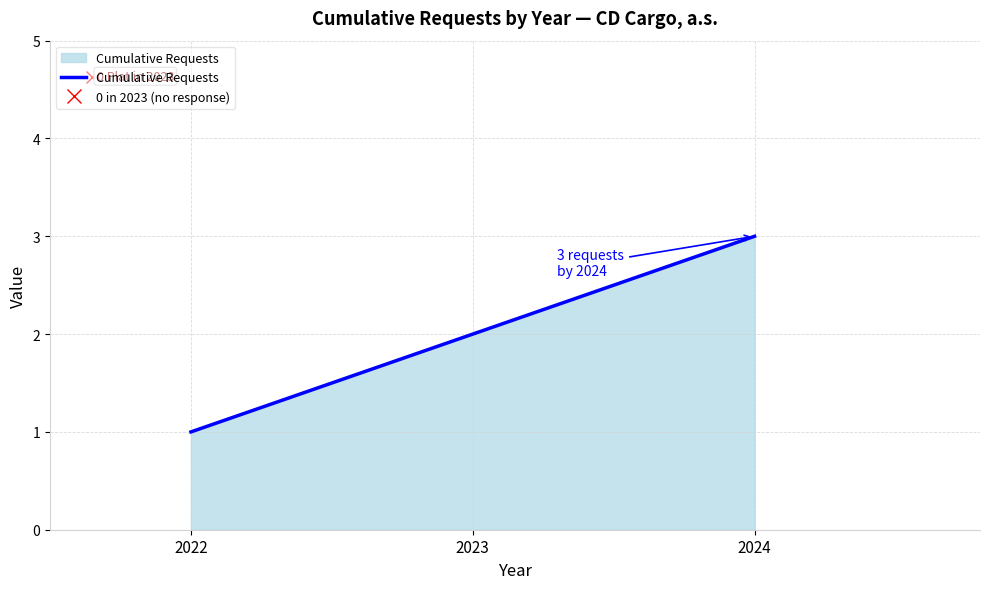

Reading right to left, what are all the values shown in this chart?

2024=3	2023=2	2022=1